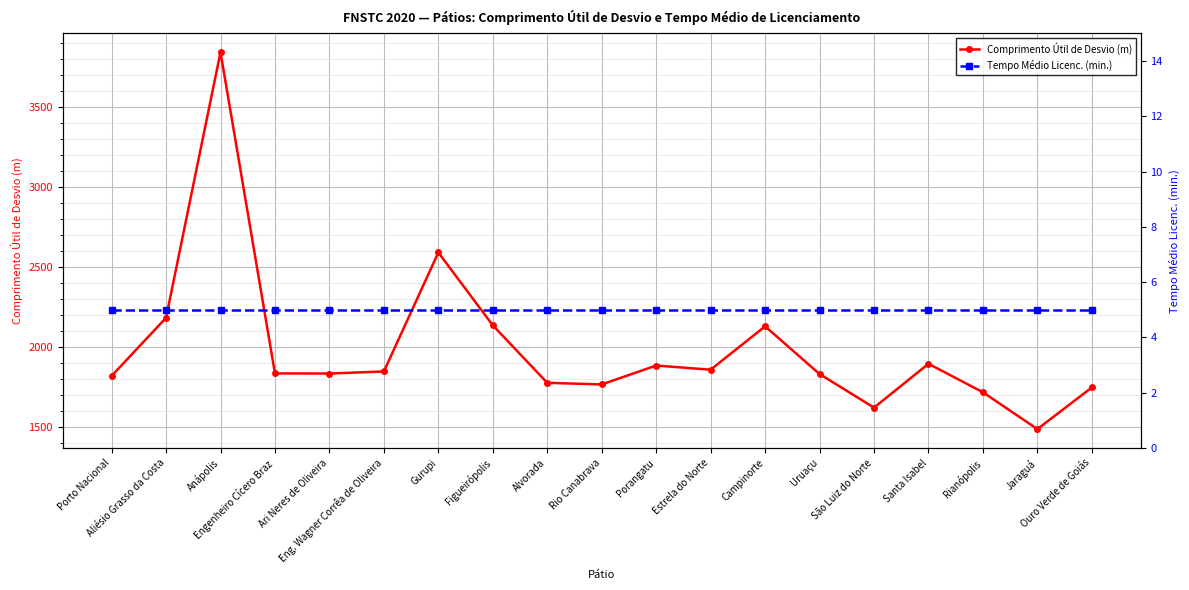

Is it true that Comprimento Útil de Desvio (m) equals 1820 at Porto Nacional?

True